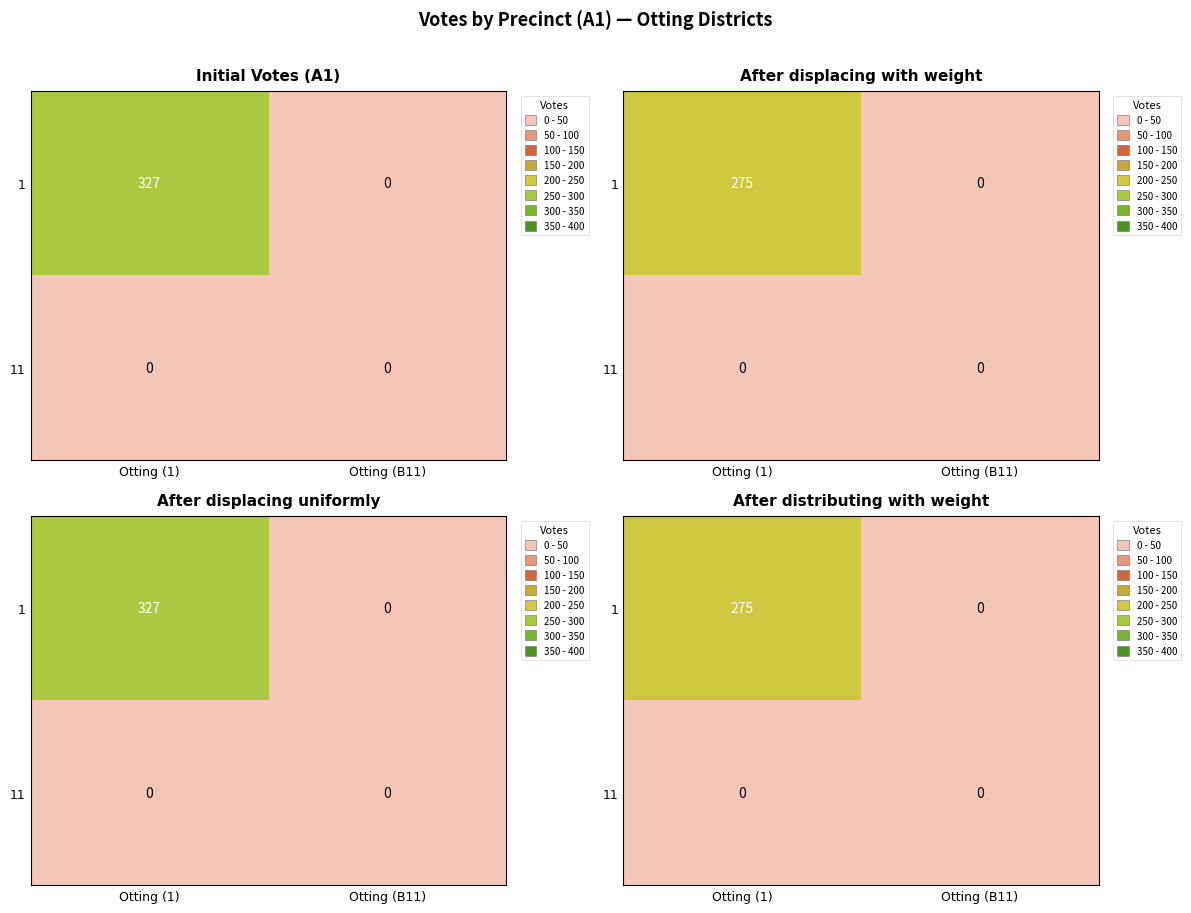

How many values in the 1 series are below 275?

1